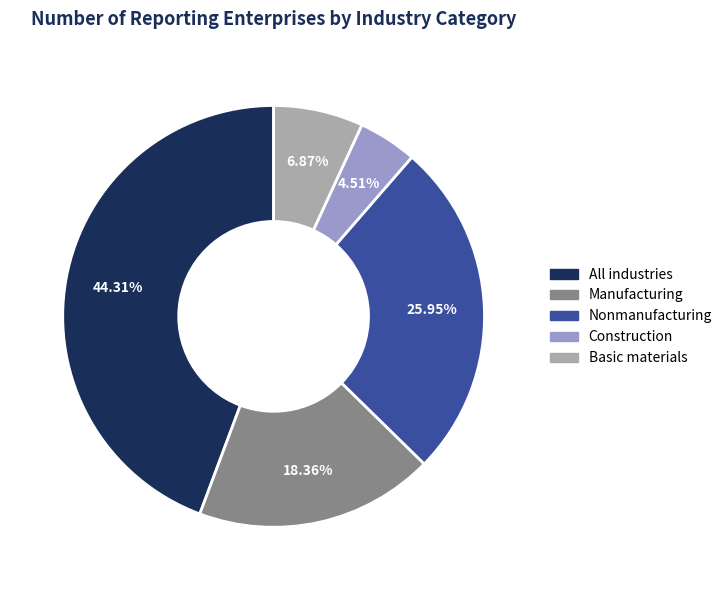

What percentage is the Construction slice, to the nearest percent?

5%